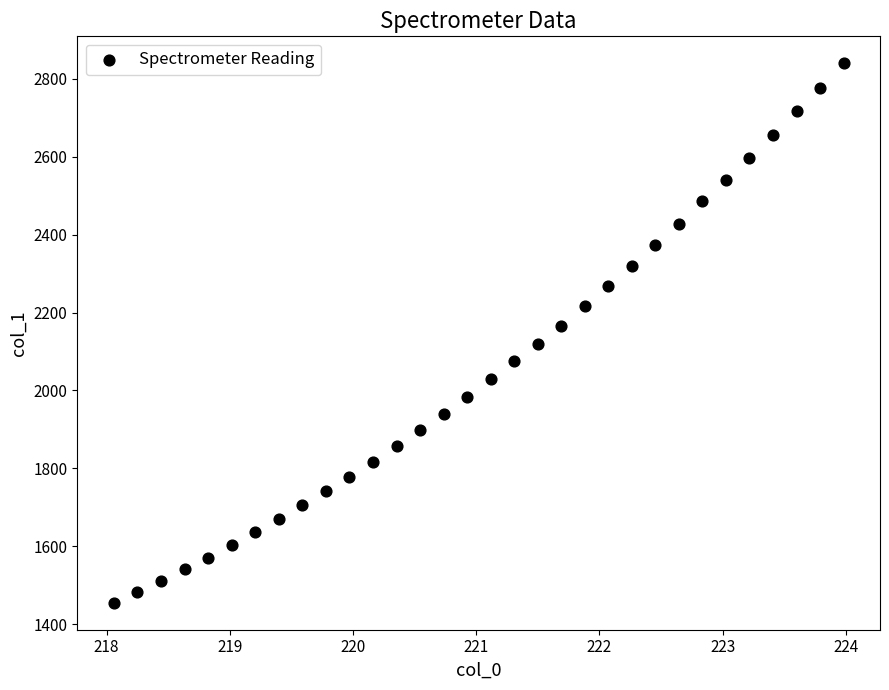

What is the range of Y values (max minus min)?

1385.0